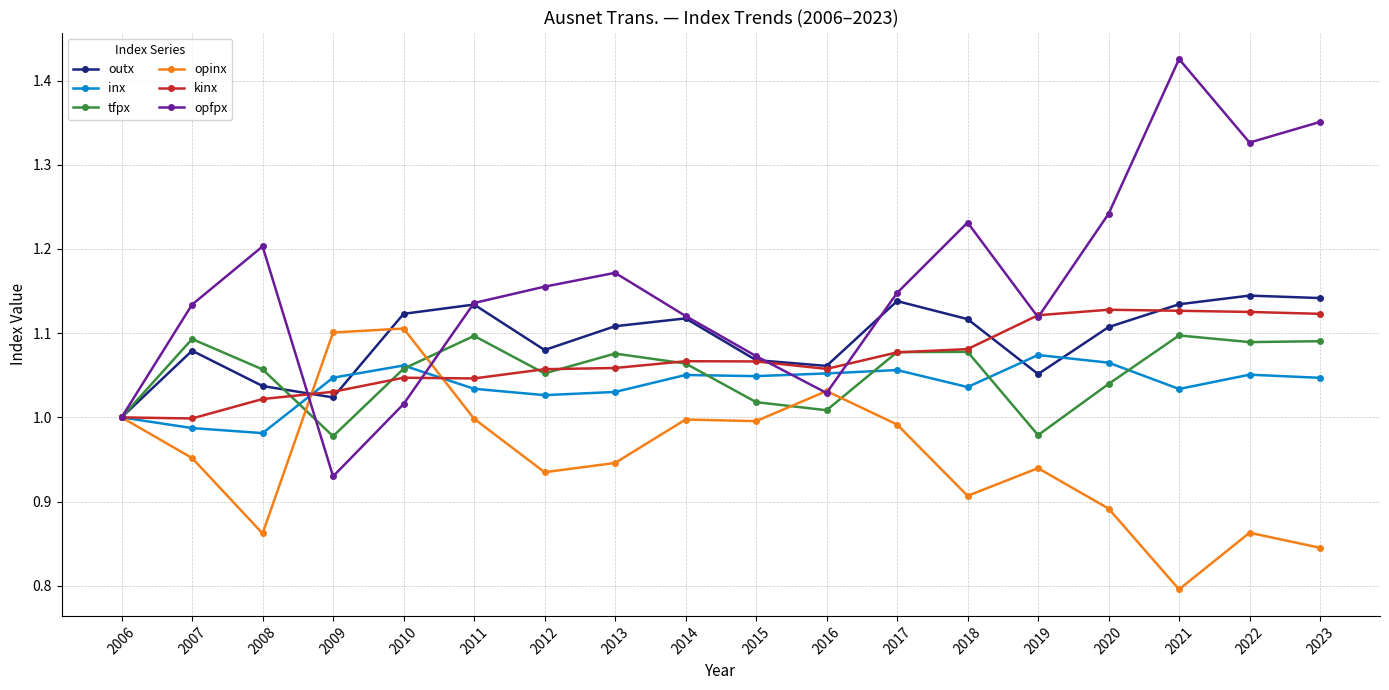

Count the outx values in the range 1 to 2.

18